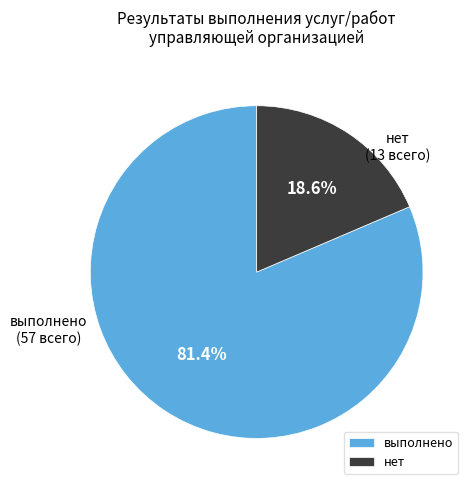

Is the sum of нет and выполнено greater than half?

Yes